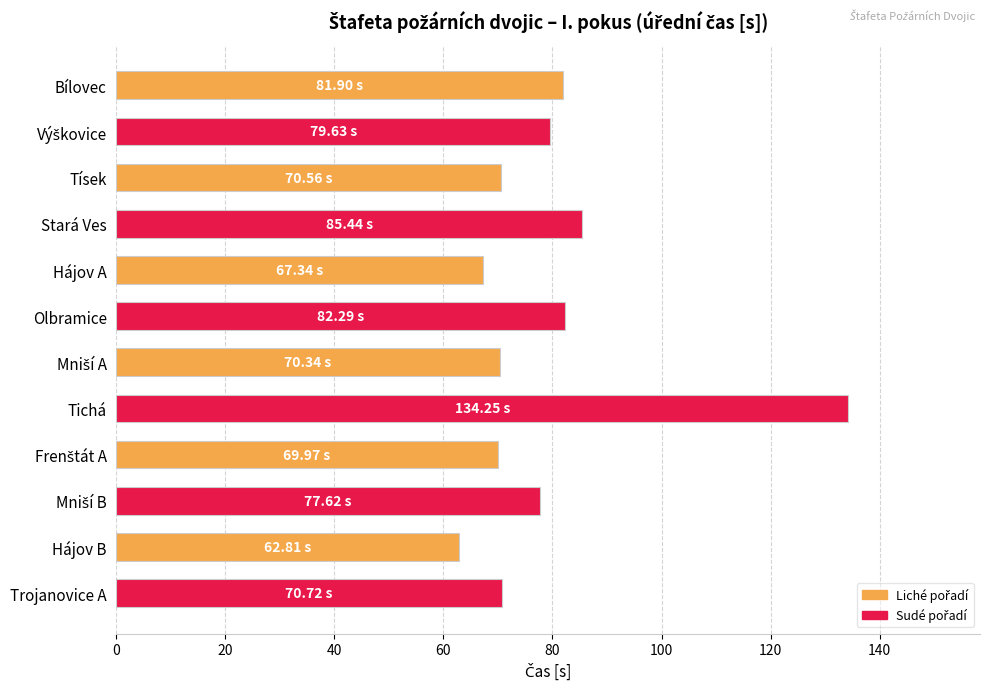

What is the label of the 3rd bar from the top?

Tísek